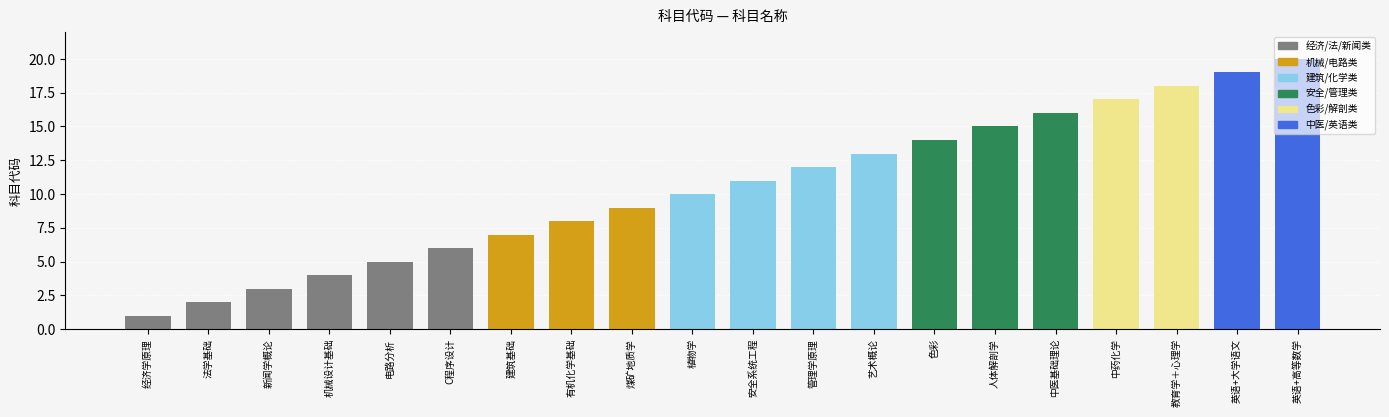

At which label does the data first exceed 11?

管理学原理